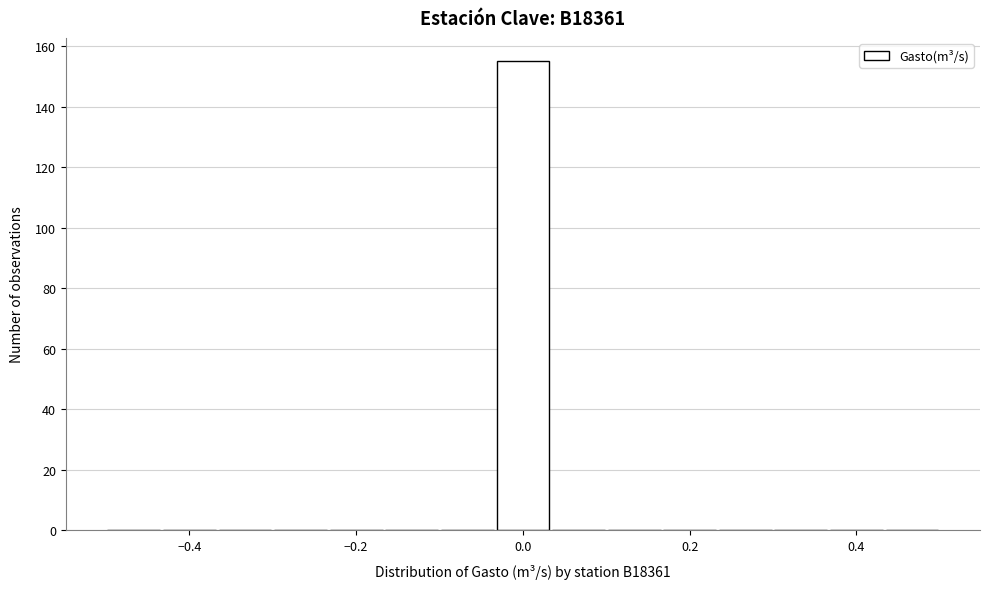

Around what value on the x-axis is the tallest bar? Give the approximate position of its centre, as read against the axis.

0.00